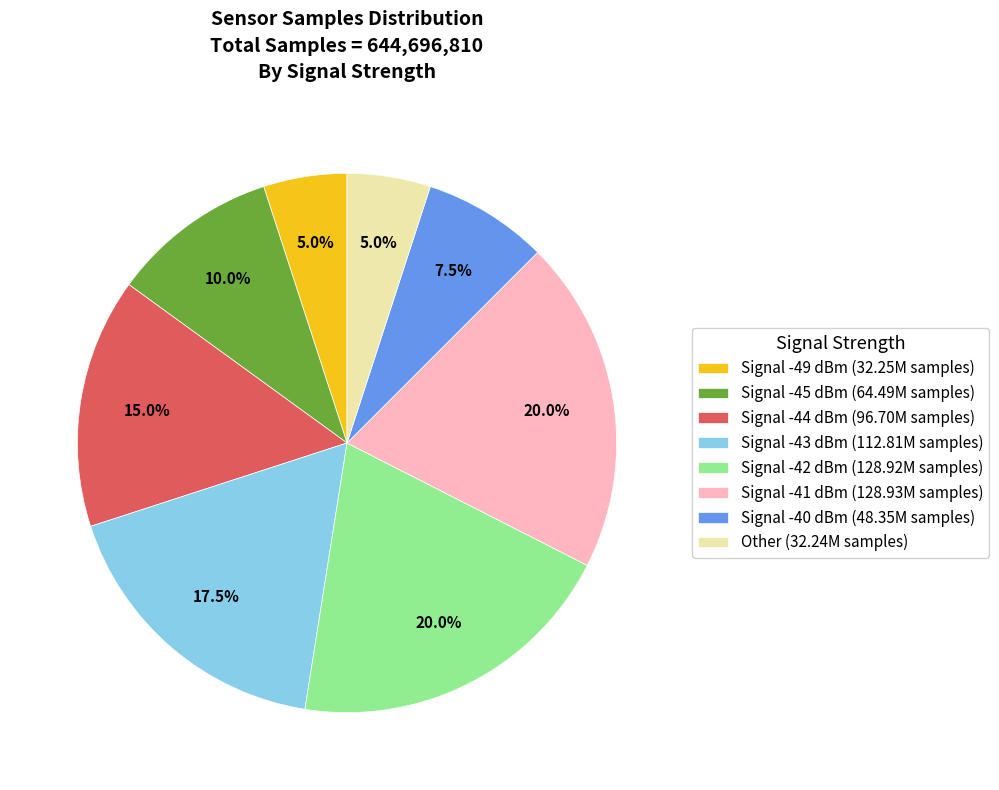

Combined, what portion of the pie is Signal -42 dBm (128.92M samples) and Signal -40 dBm (48.35M samples)?

27.5%